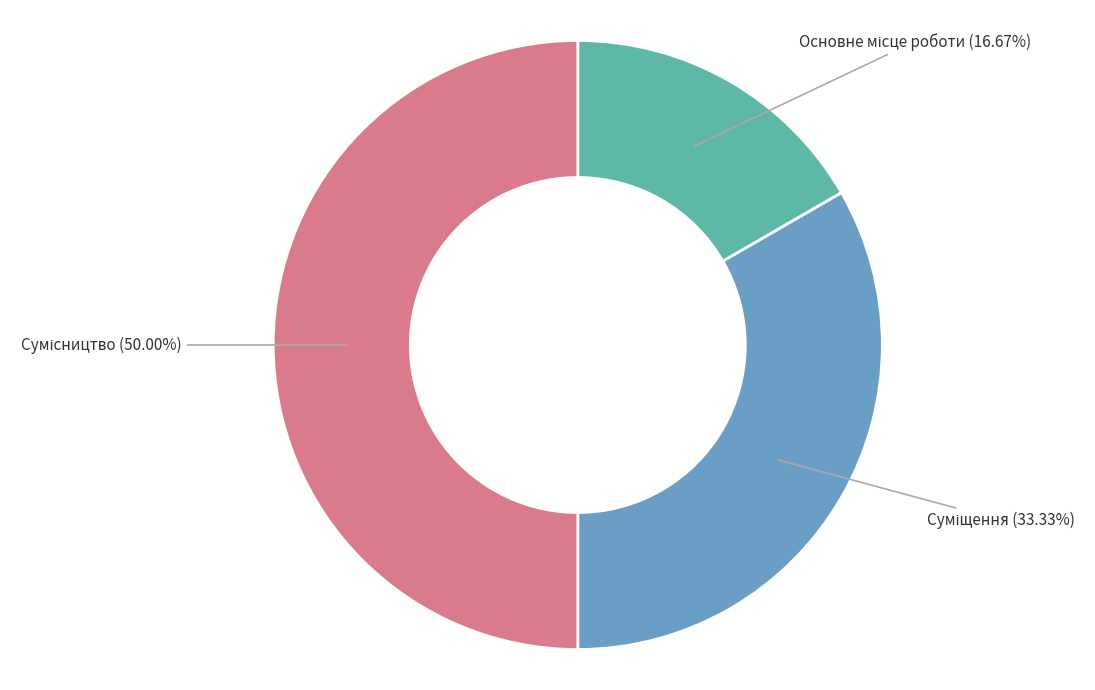

How many segments does this pie chart have?

3